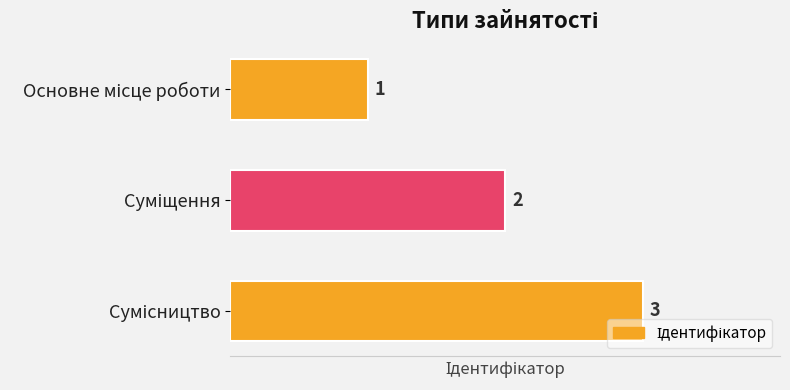

What is the value of the 3rd bar from the top?

3